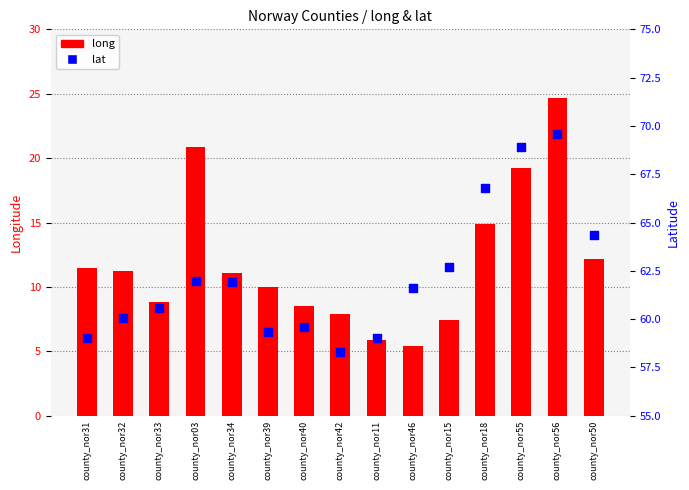

Which series has the largest total across all categories?

lat